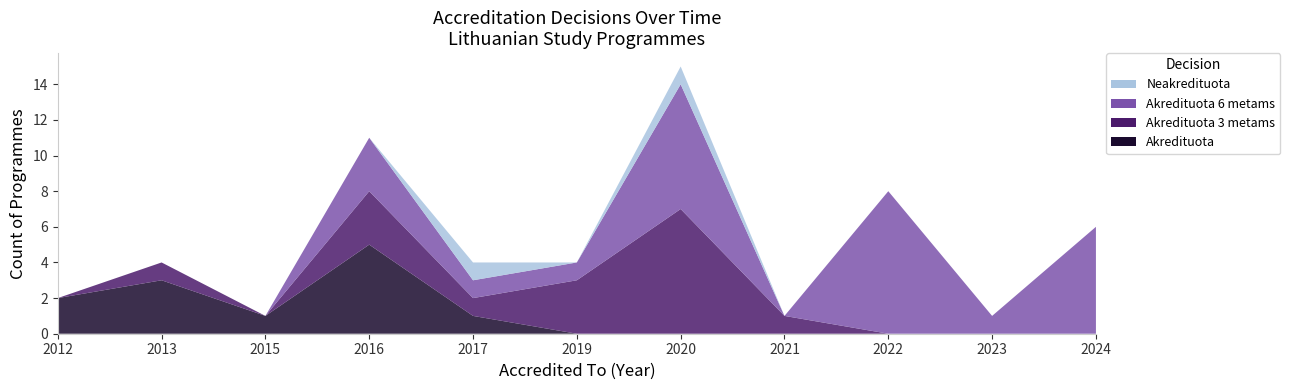

Reading left to right, extract all data points from this chart.

Akredituota: 2012=2	2013=3	2015=1	2016=5	2017=1	2019=0	2020=0	2021=0	2022=0	2023=0	2024=0
Akredituota 3 metams: 2012=0	2013=1	2015=0	2016=3	2017=1	2019=3	2020=7	2021=1	2022=0	2023=0	2024=0
Akredituota 6 metams: 2012=0	2013=0	2015=0	2016=3	2017=1	2019=1	2020=7	2021=0	2022=8	2023=1	2024=6
Neakredituota: 2012=0	2013=0	2015=0	2016=0	2017=1	2019=0	2020=1	2021=0	2022=0	2023=0	2024=0